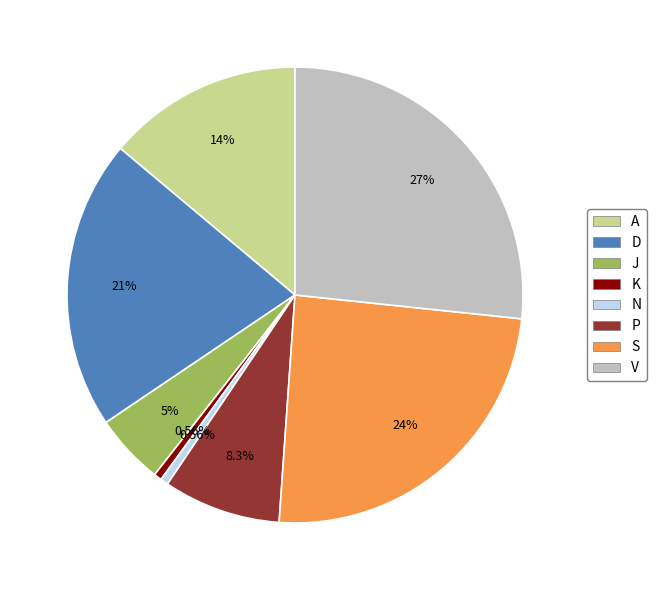

The J slice represents 1% of the pie. True or false?

False